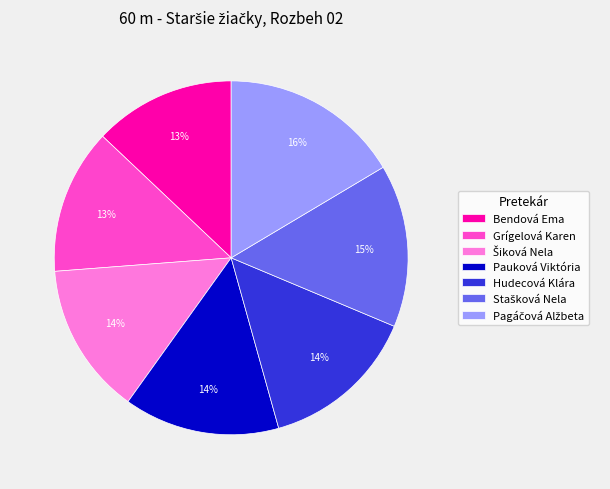

Combined, do Hudecová Klára and Pauková Viktória account for over 50%?

No